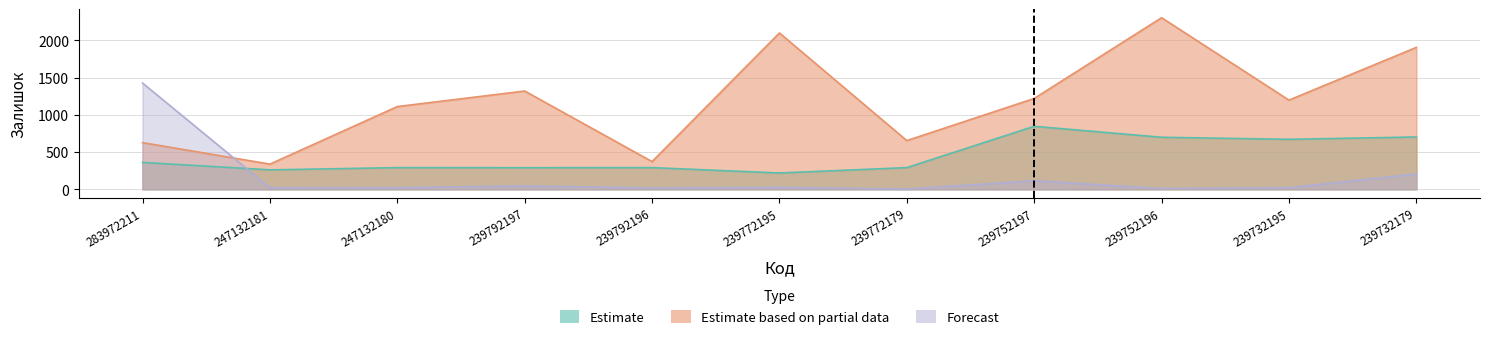

What is the maximum value shown in the chart?

2304